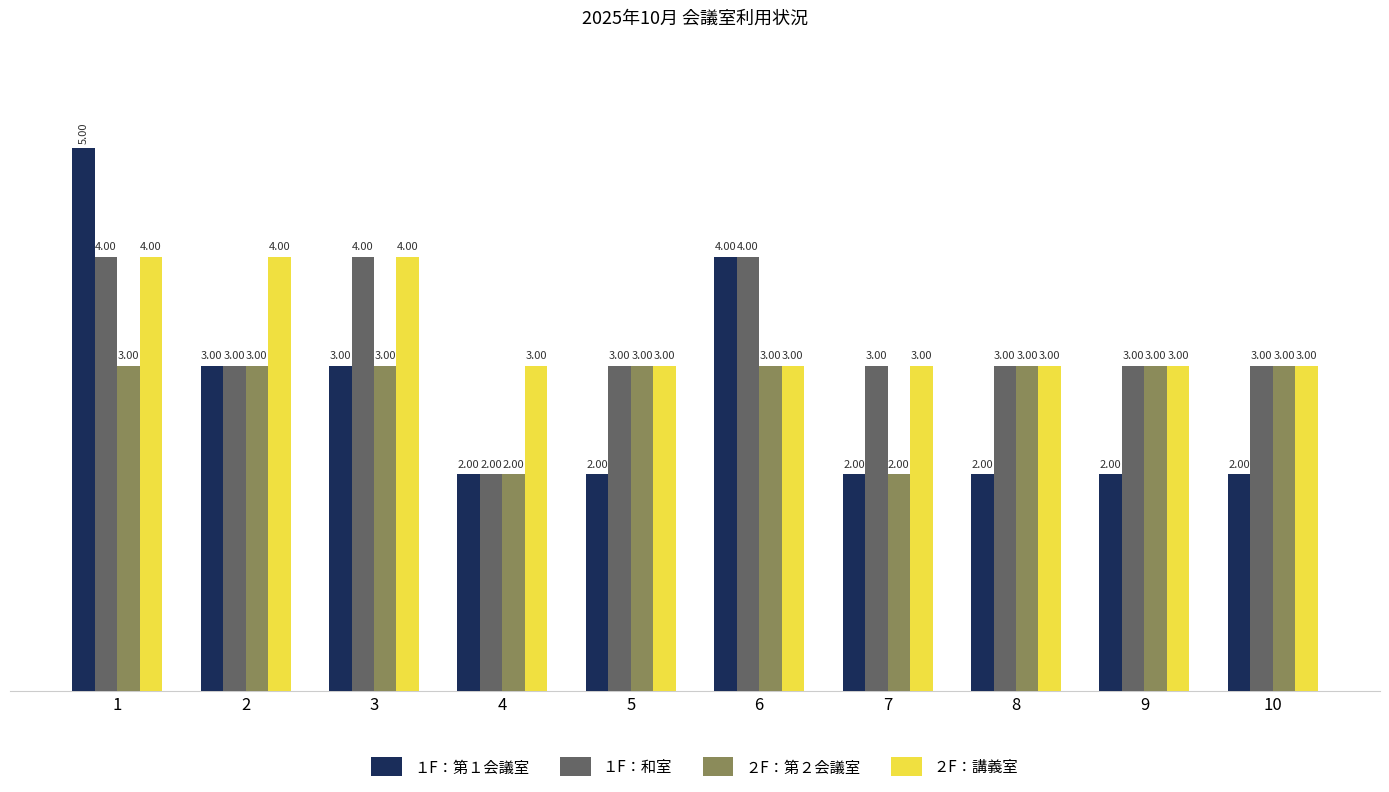

The １F：和室 series shows 4 at 6. True or false?

True